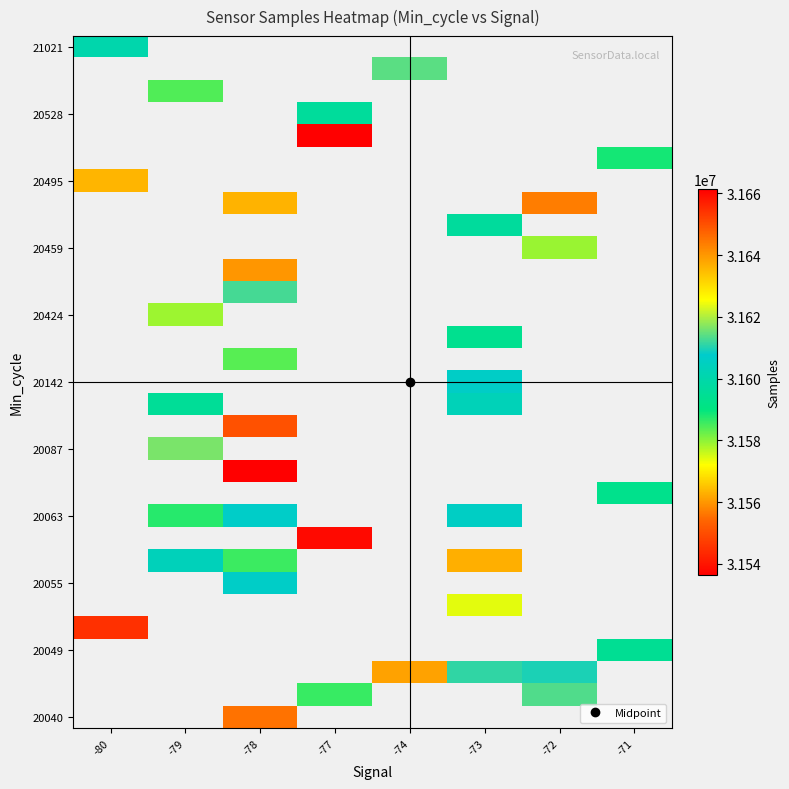

Between -78 and -73, which is larger?

-73